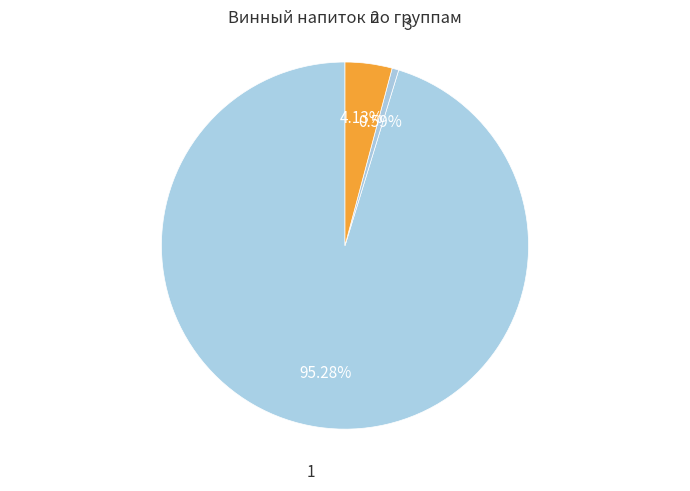

To the nearest percent, what is the combined percentage of 3 and 1?

96%